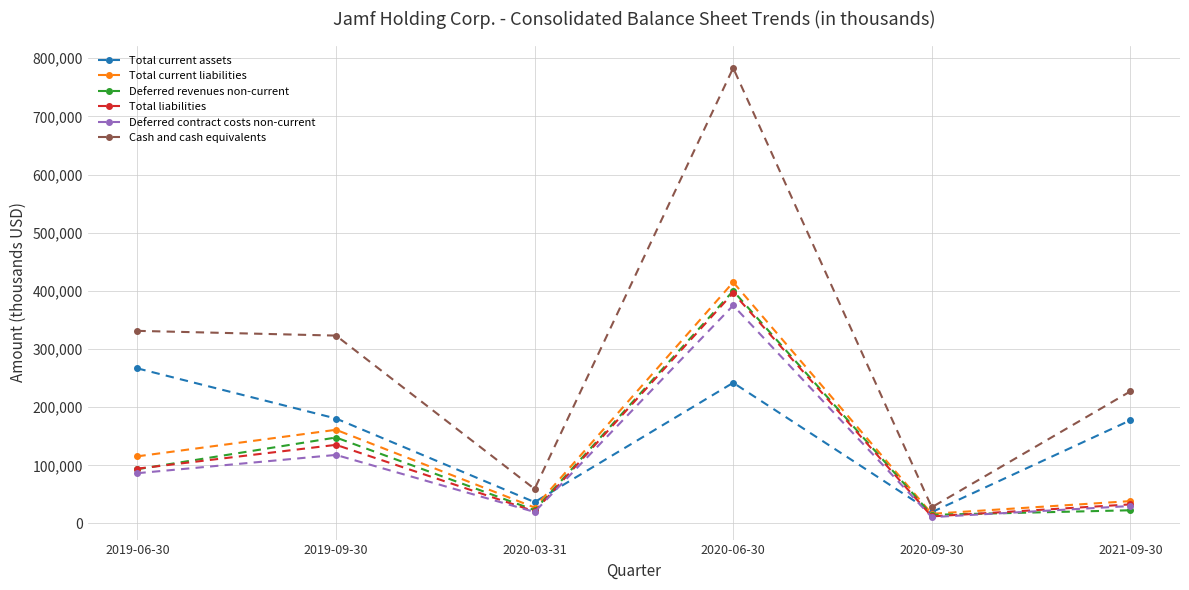

How many lines are shown in the chart?

6